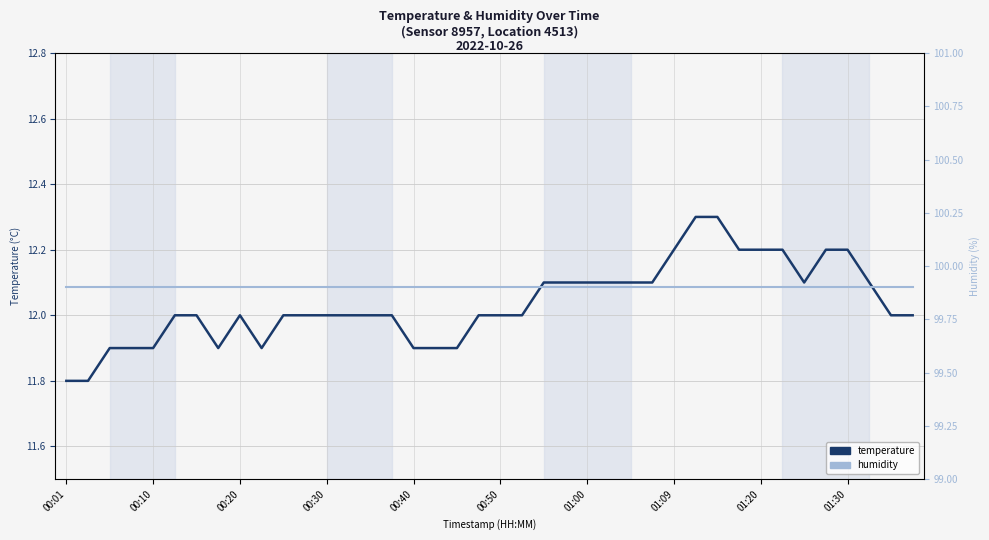

True or false: humidity and temperature intersect in this chart.

False